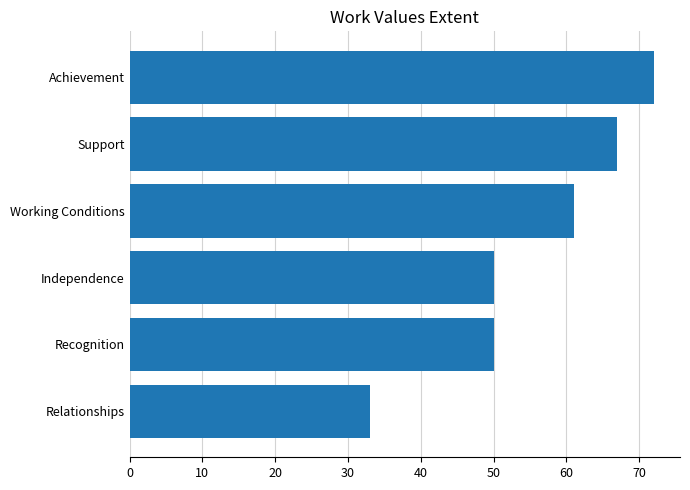

The value at Working Conditions is 61. True or false?

True